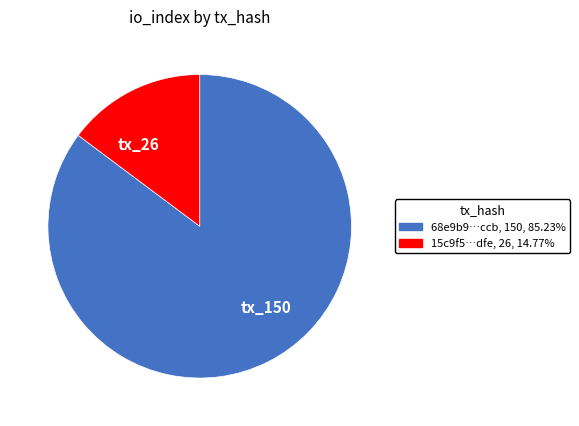

Rank the categories by value from highest to lowest.

tx_150, tx_26